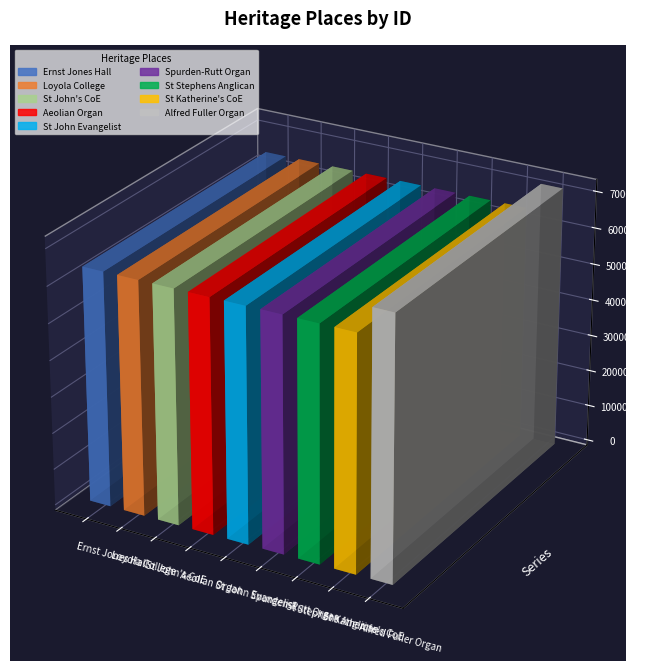

Are the bars horizontal?

No